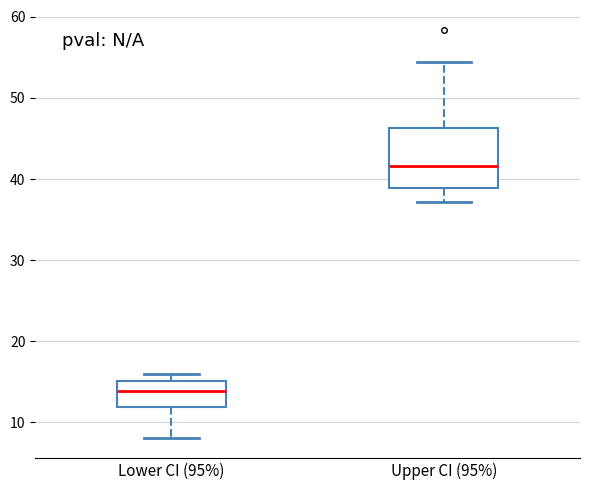

Where is the upper edge of the box for Upper CI (95%) on the y-axis? The values are not printed on the chart, so give them approximately, as read against the axis.

46